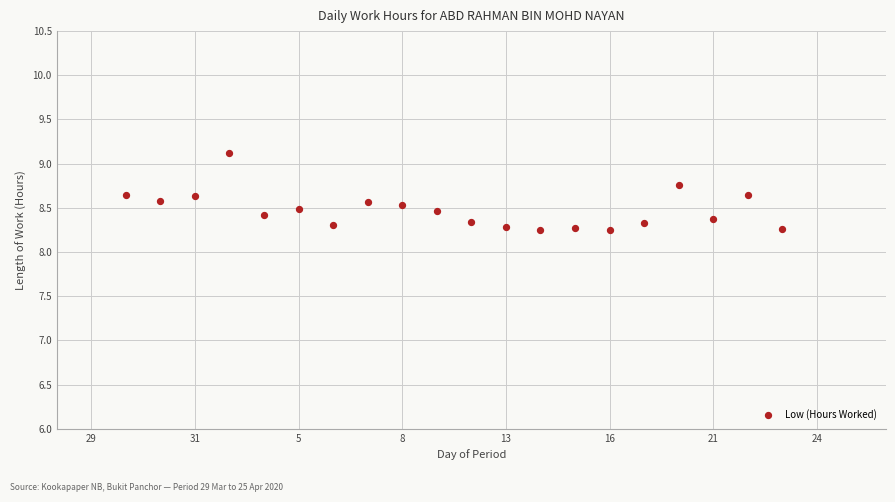

What is the range of X values (max minus min)?

19.0